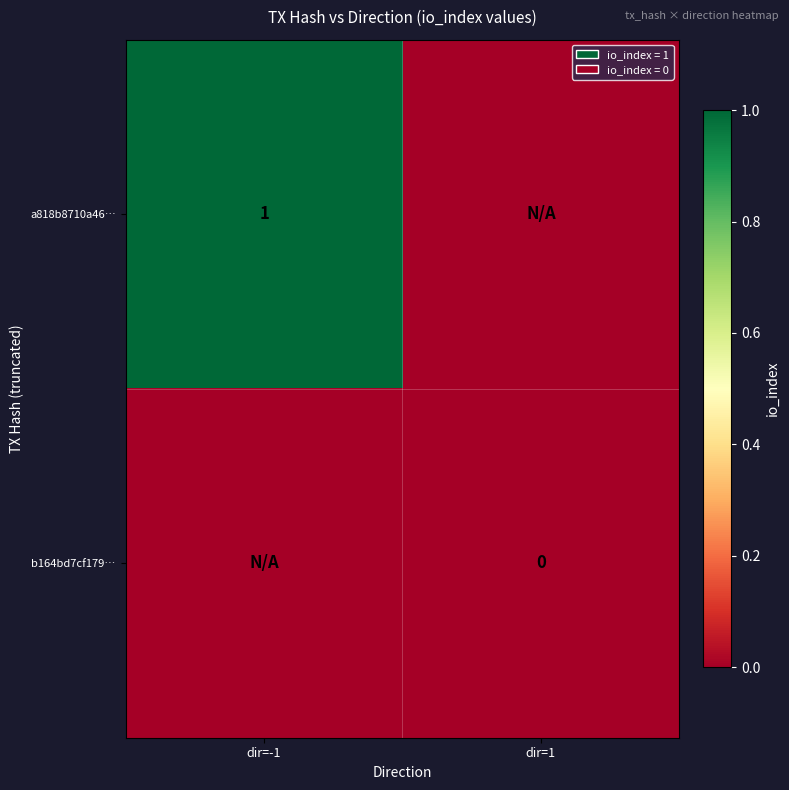

Is it true that a818b8710a46… equals 0 at dir=-1?

False